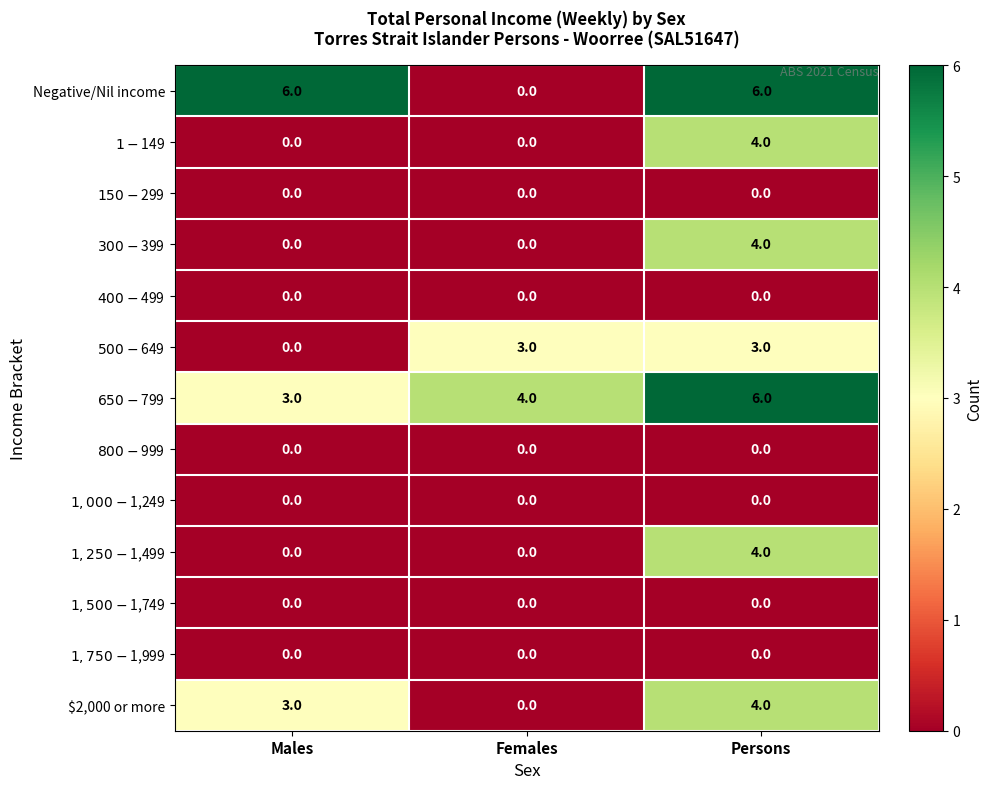

Which series has the widest spread of values?

Negative/Nil income